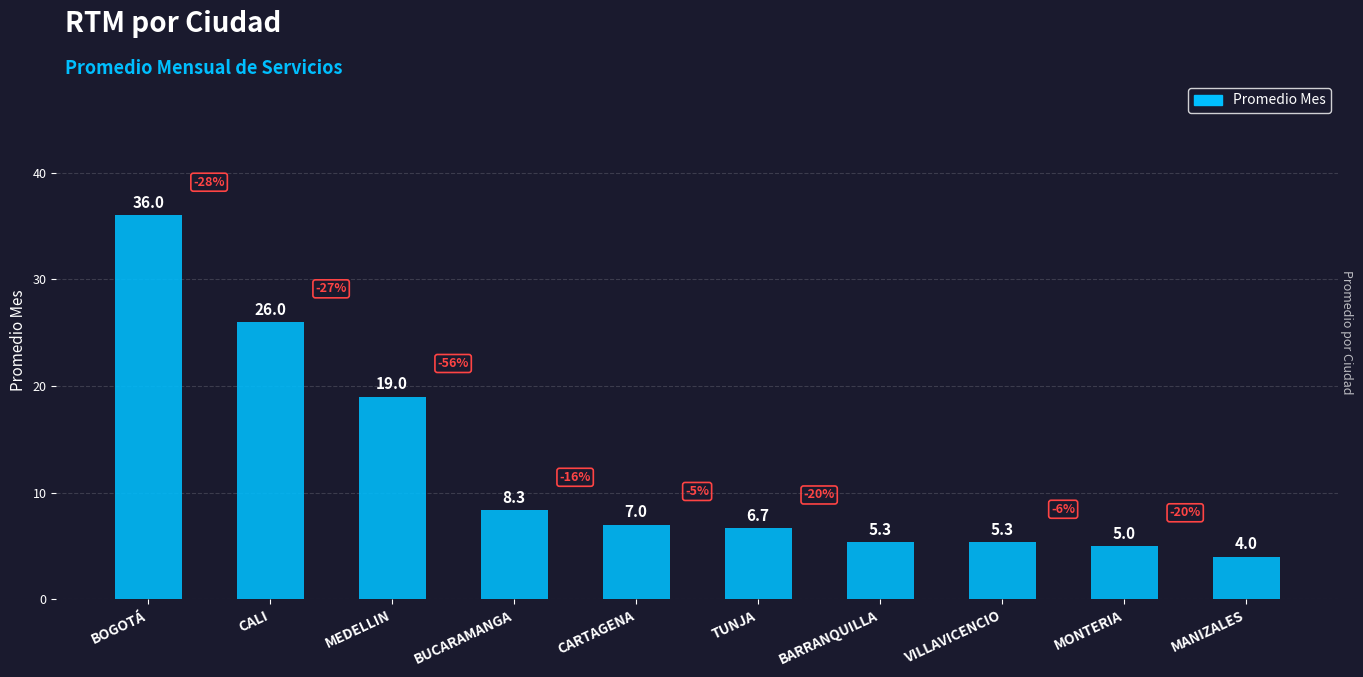

What is the label of the 1st bar from the right?

MANIZALES